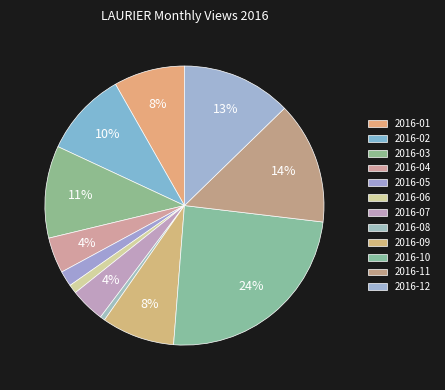

What is the change in value from 2016-02 to 2016-05?

-1163